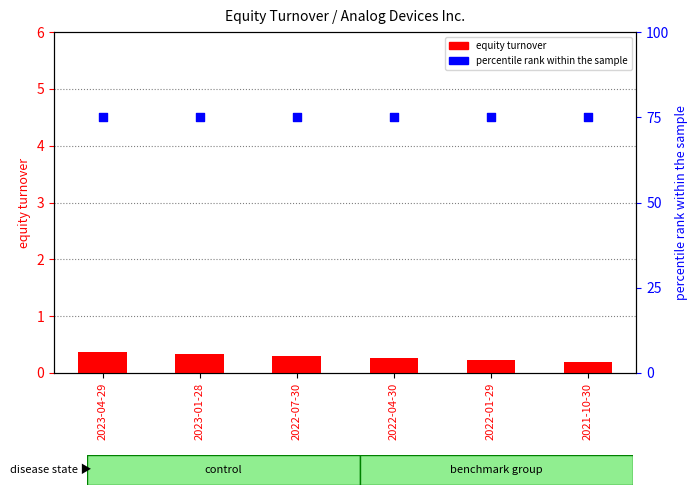

What is the total value across all series at 2022-04-30?

75.3